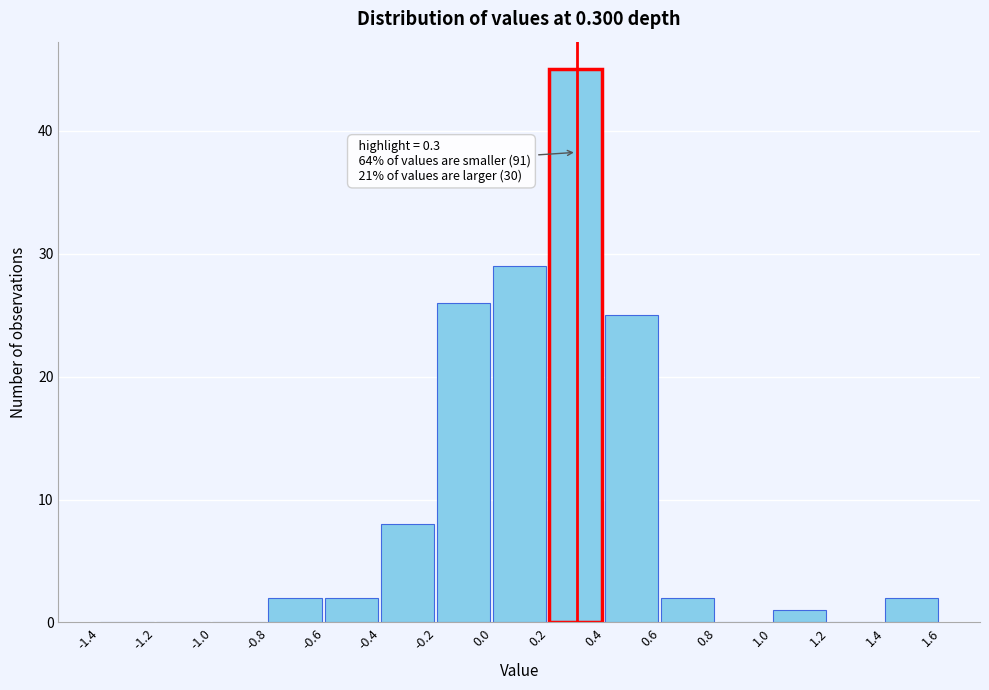

Which range on the x-axis has the tallest bar?

0.2 to 0.4